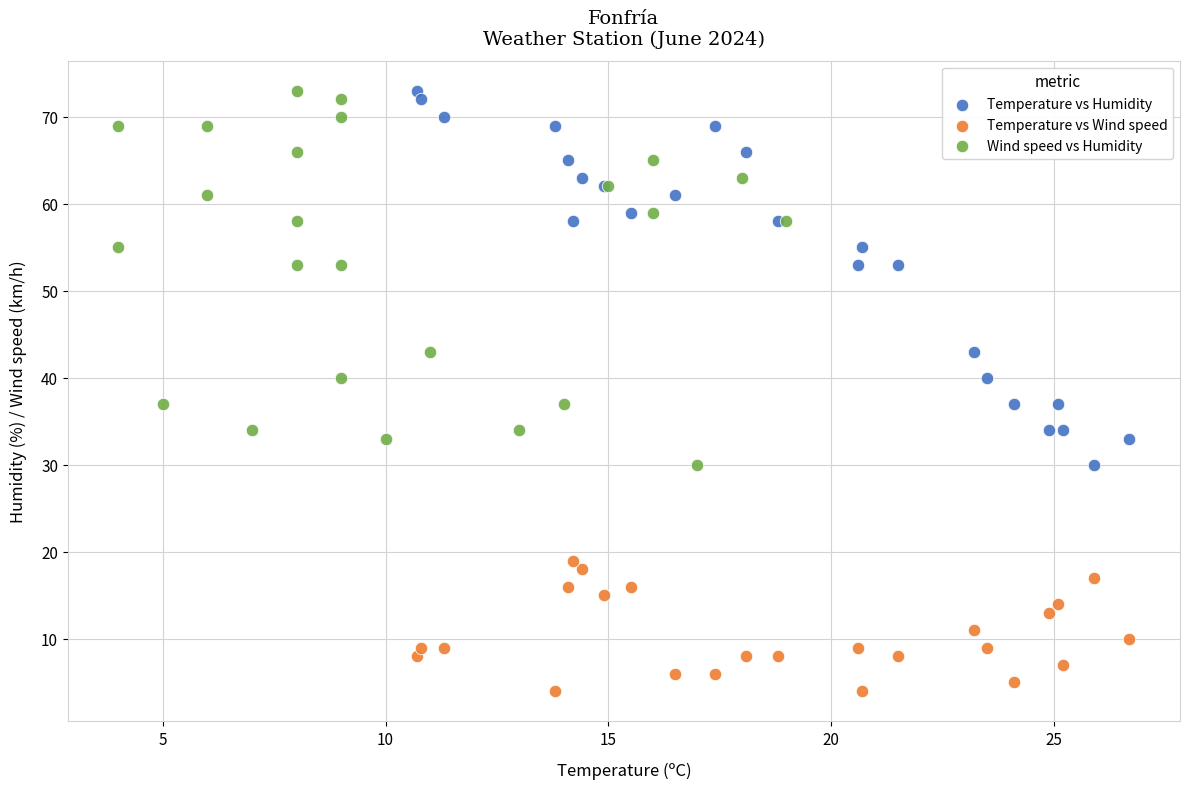

Which series reaches the minimum Y coordinate?

Temperature vs Wind speed